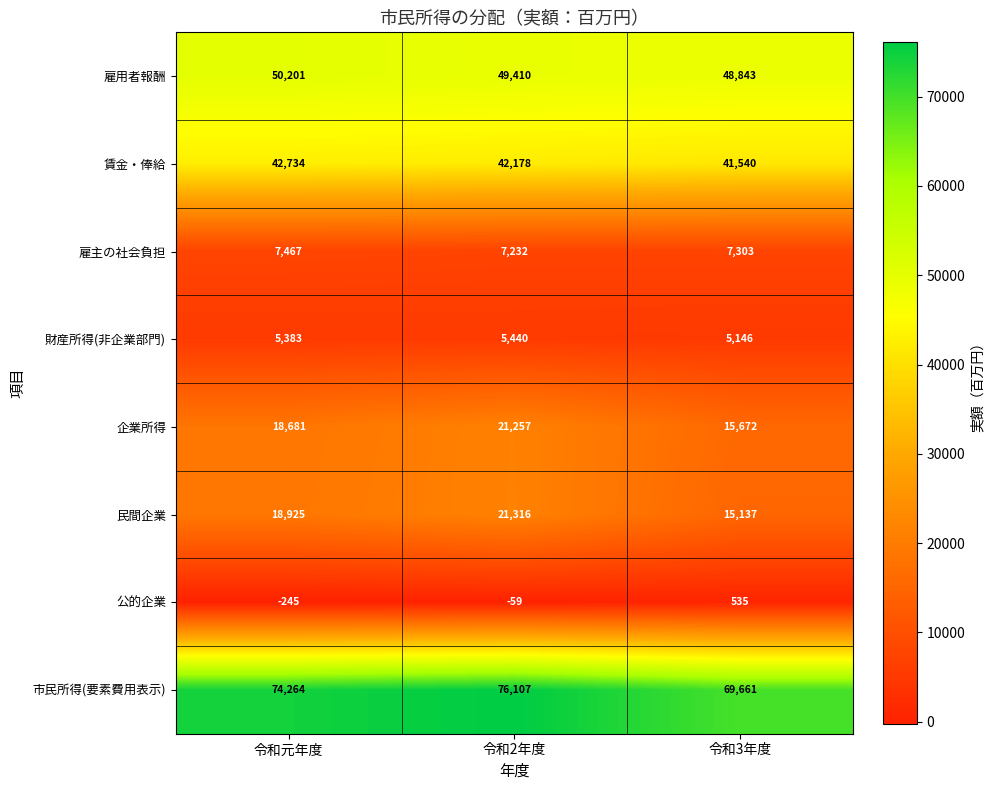

At how many categories does at least one series exceed 30543?

3